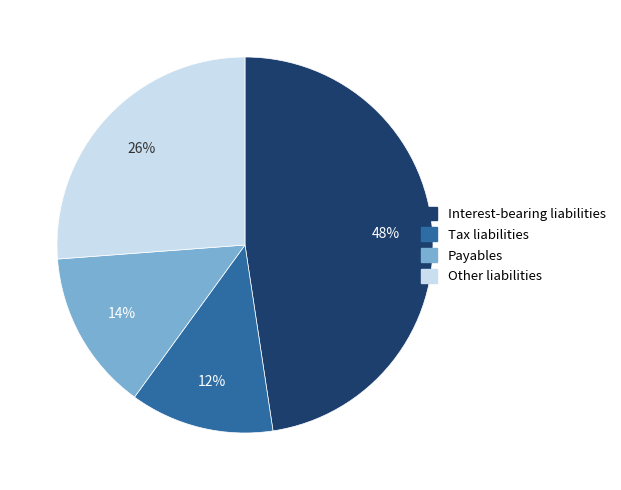

Which has a higher value, Interest-bearing liabilities or Other liabilities?

Interest-bearing liabilities